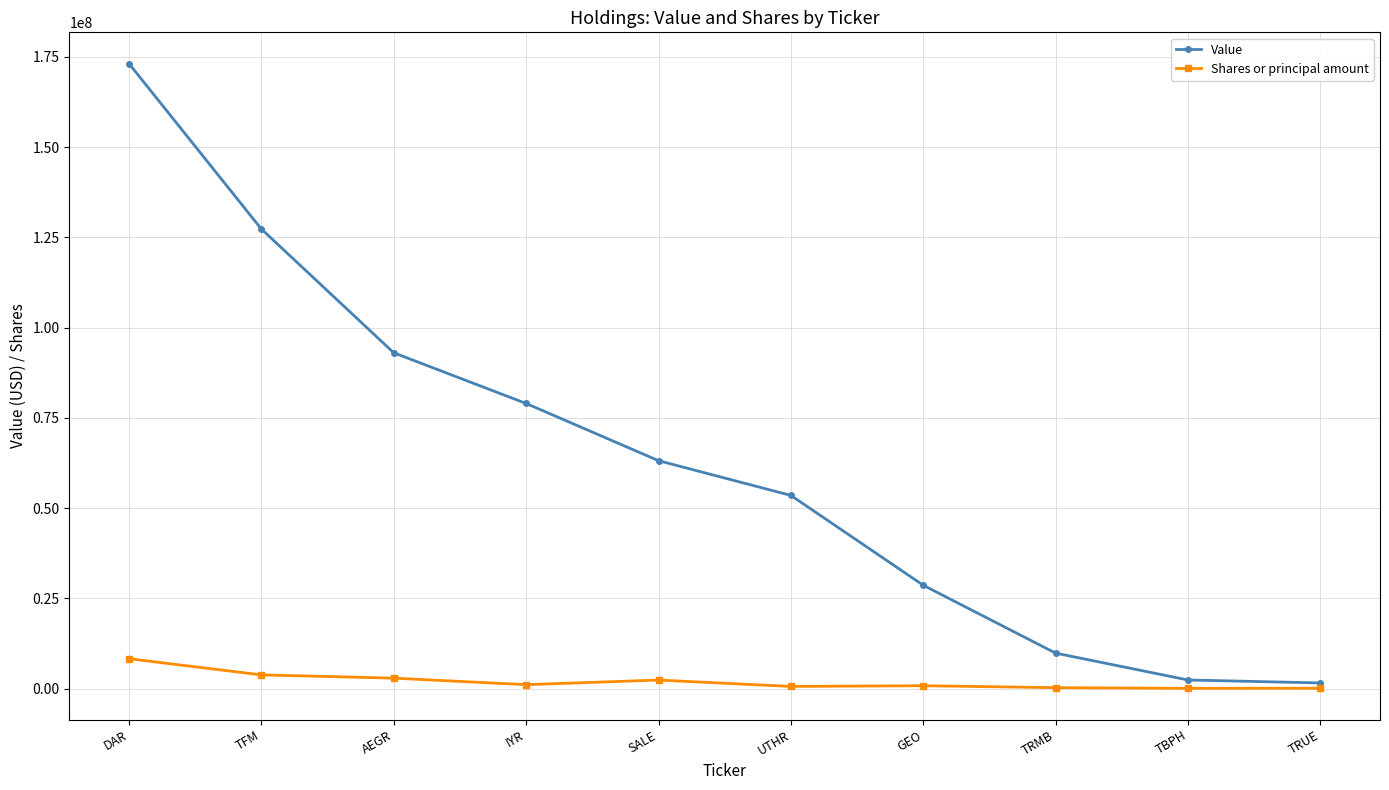

The Shares or principal amount series shows 2899585 at AEGR. True or false?

True